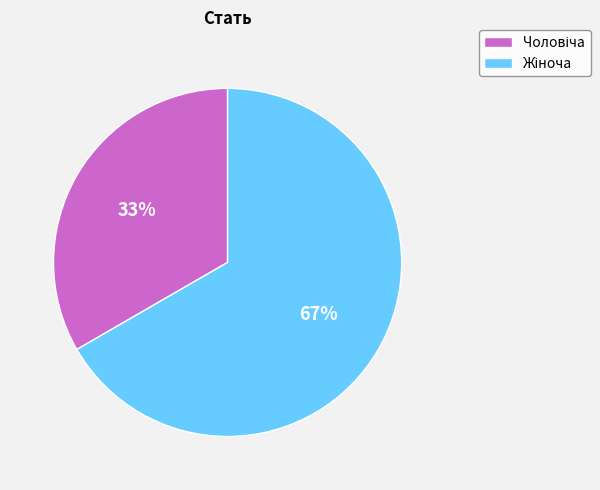

To the nearest percent, what is the average slice percentage?

50%